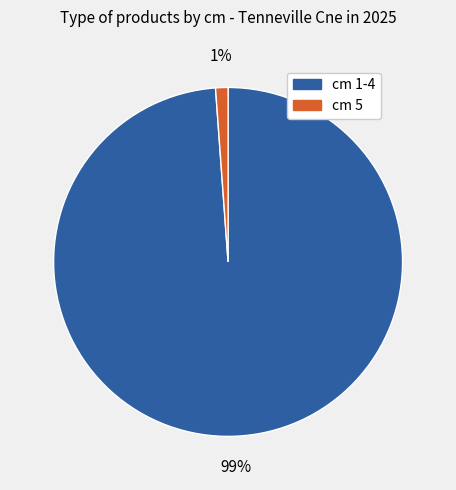

Which slice is the smallest?

cm 5